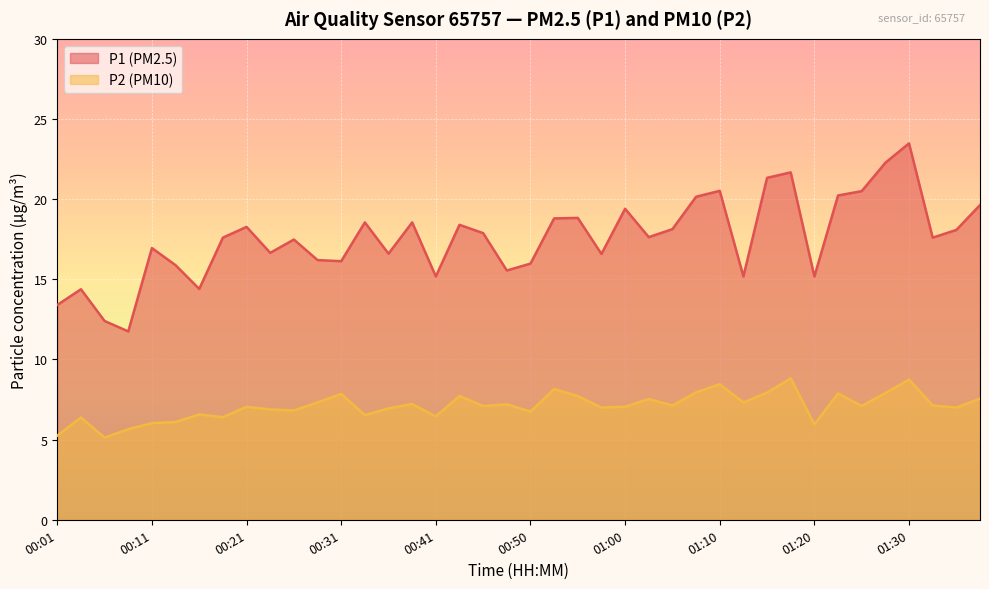

What is the maximum value shown in the chart?

23.5